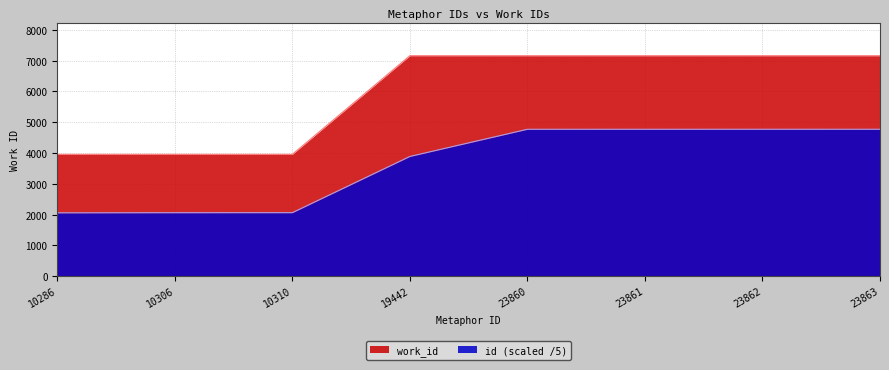

Rank the series by their maximum value, from lowest to highest.

id (scaled /5), work_id